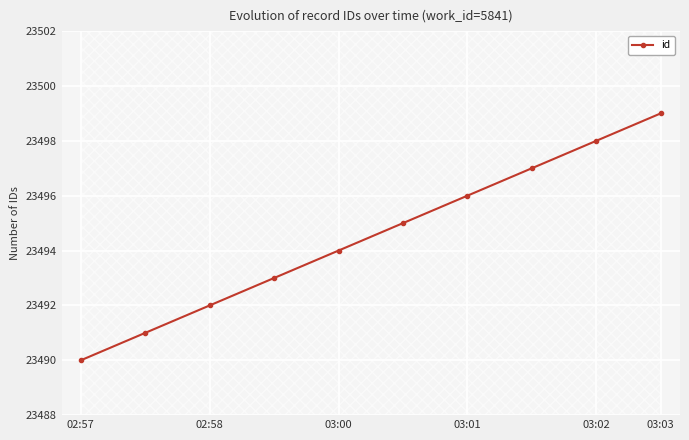

What is the difference between the maximum and minimum values?

9